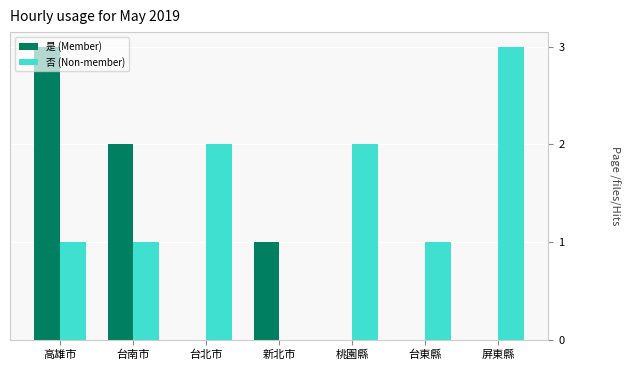

Count the 是 (Member) values in the range 0 to 2.

6